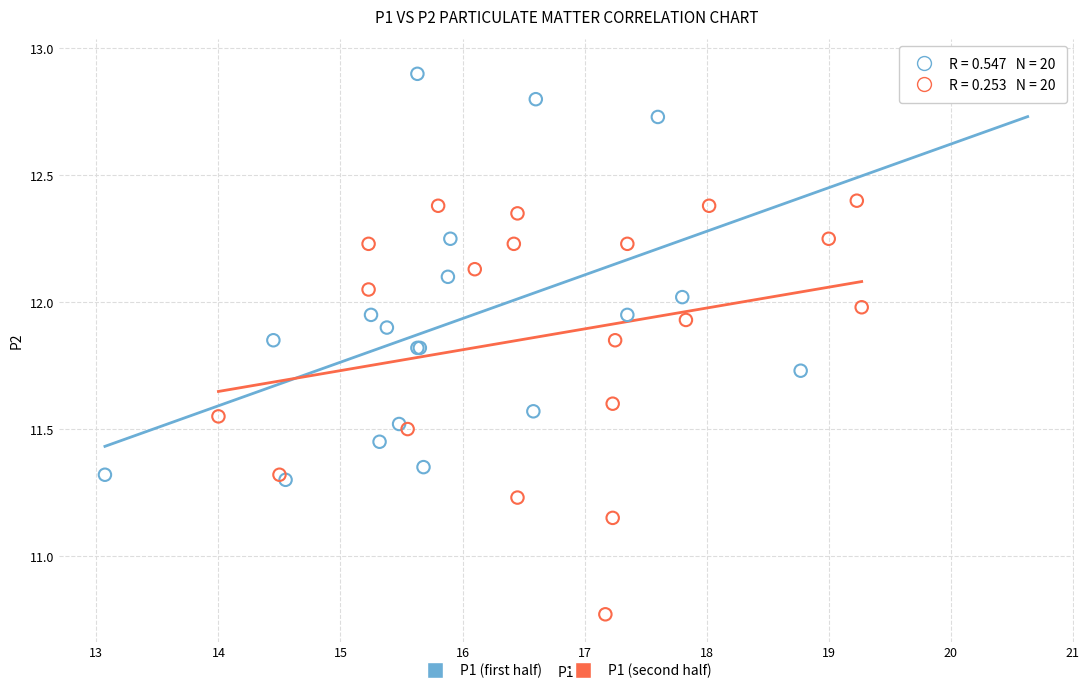

Which series reaches the minimum Y coordinate?

P1 (second half)